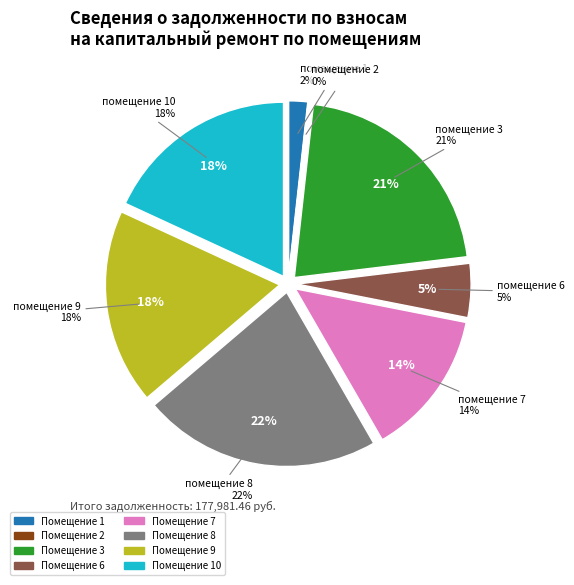

Is there any slice that represents more than half of the pie?

No